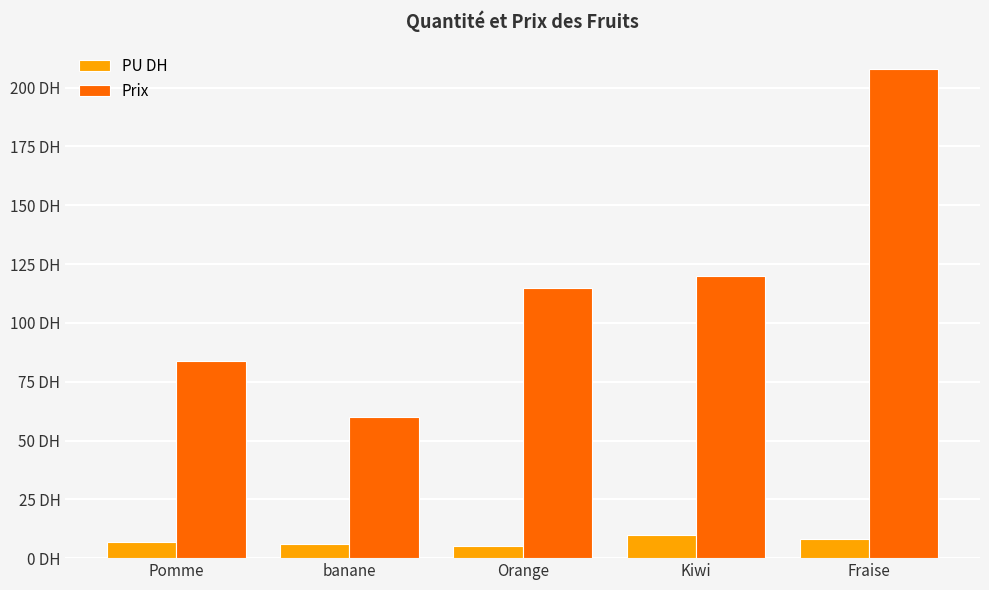

Reading left to right, list all the values displayed in this chart.

PU DH: Pomme=7	banane=6	Orange=5	Kiwi=10	Fraise=8
Prix: Pomme=84	banane=60	Orange=115	Kiwi=120	Fraise=208